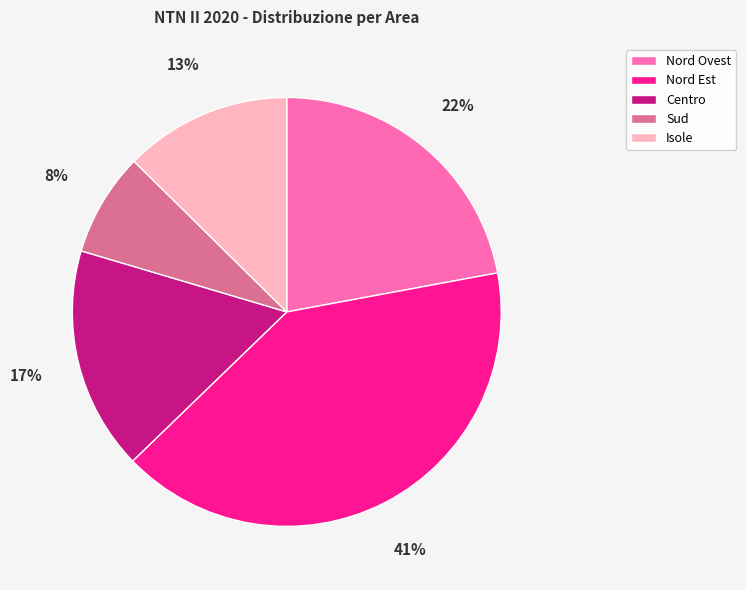

Is there a majority slice in this chart?

No